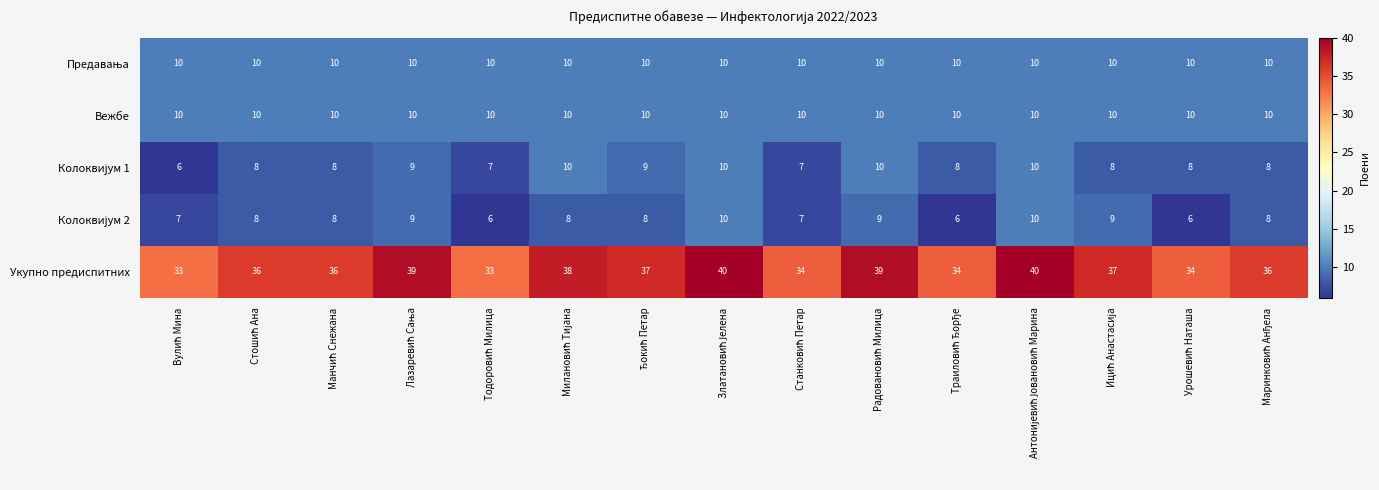

Which series has the largest total across all categories?

Укупно предиспитних